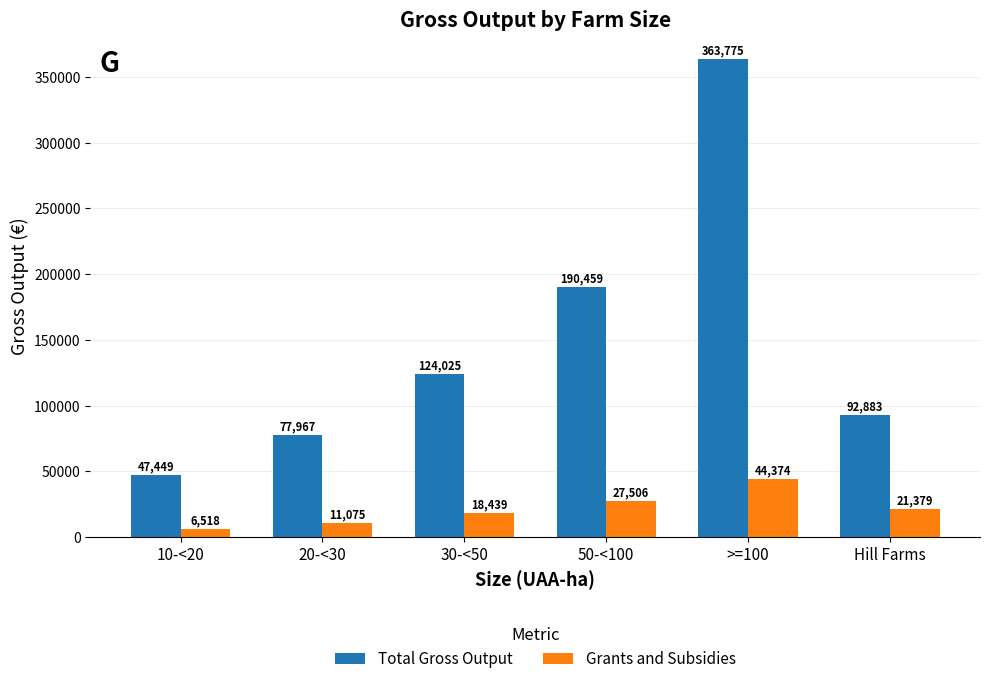

What is the approximate value of Grants and Subsidies at 10-<20, to the nearest 50?

6500